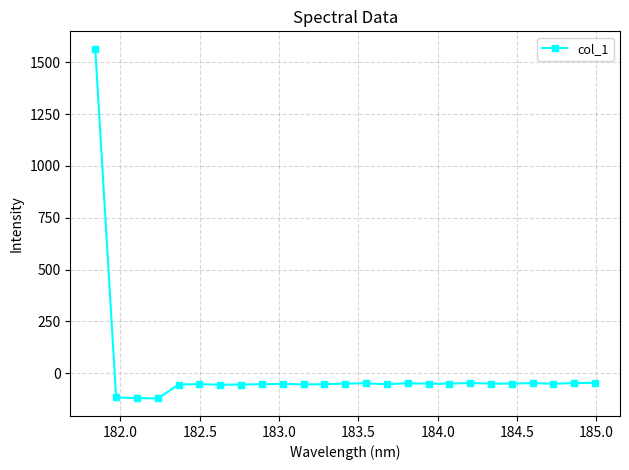

What is the smallest value displayed?

-122.8